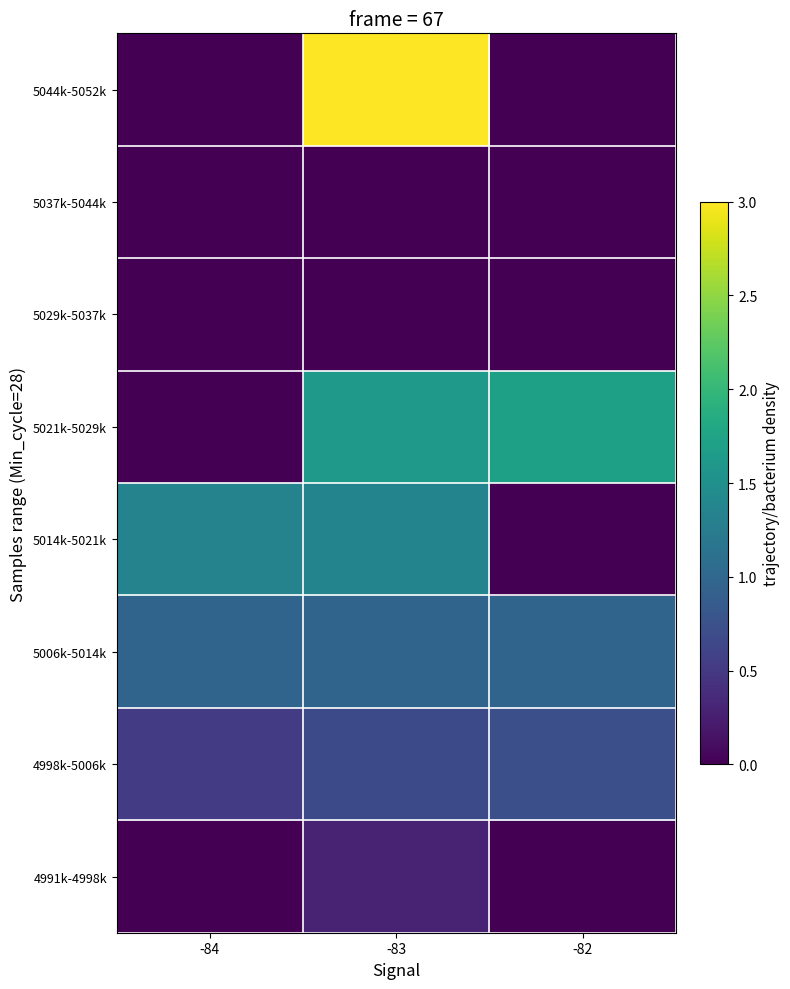

Reading left to right, transcribe all the data shown in this chart.

4991k-4998k: -84=0.0	-83=0.1	-82=0.0
4998k-5006k: -84=0.2	-83=0.2	-82=0.2
5006k-5014k: -84=0.3	-83=0.3	-82=0.3
5014k-5021k: -84=0.4	-83=0.5	-82=0.0
5021k-5029k: -84=0.0	-83=0.5	-82=0.6
5029k-5037k: -84=0.0	-83=0.0	-82=0.0
5037k-5044k: -84=0.0	-83=0.0	-82=0.0
5044k-5052k: -84=0.0	-83=1.0	-82=0.0